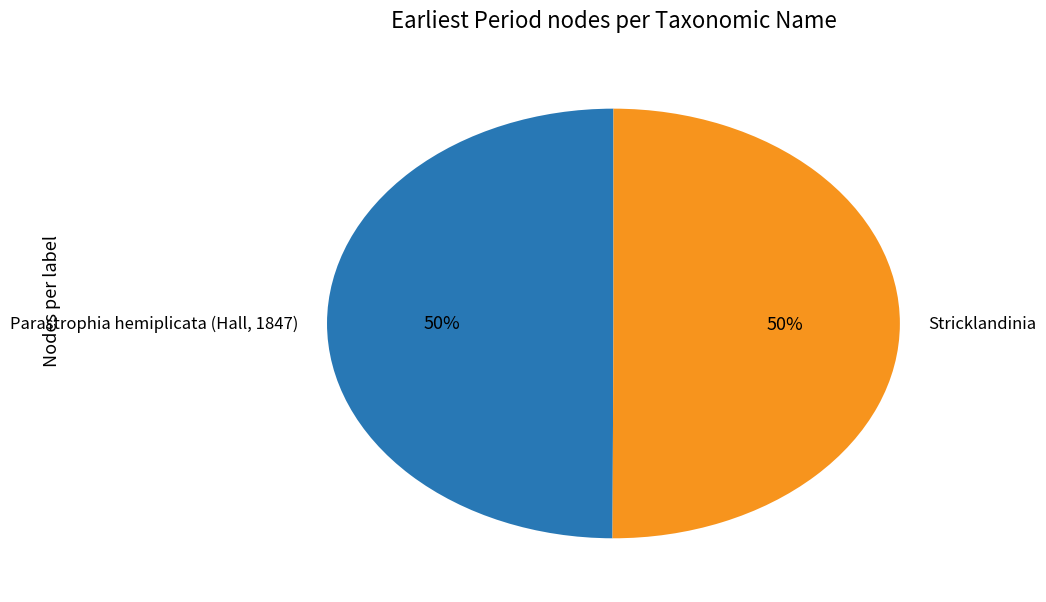

To the nearest percent, what percentage of the pie is Parastrophia hemiplicata (Hall, 1847)?

50%